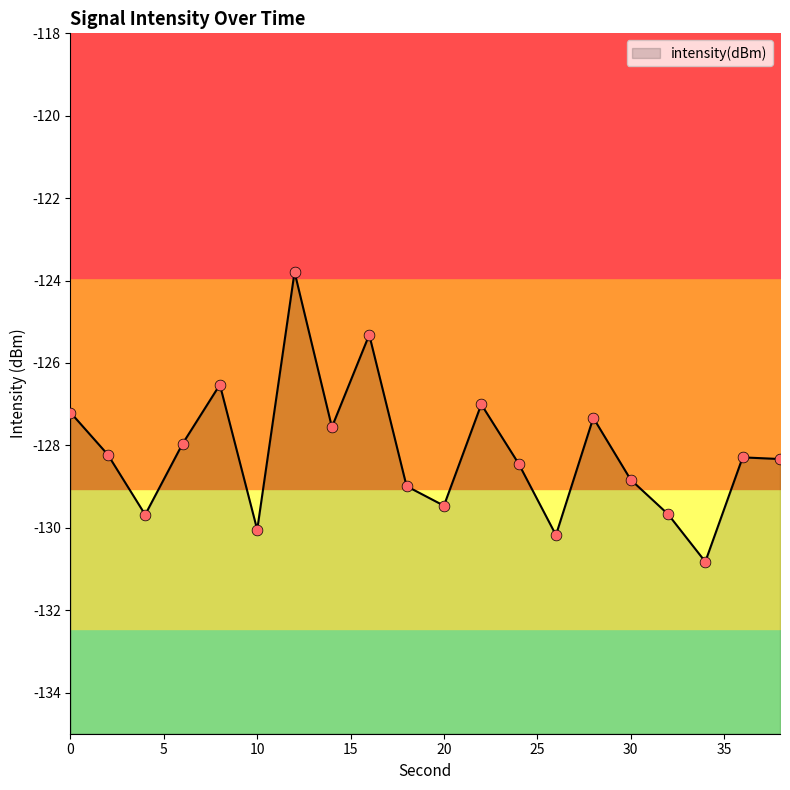

Which has a higher value, 32 or 30?

30